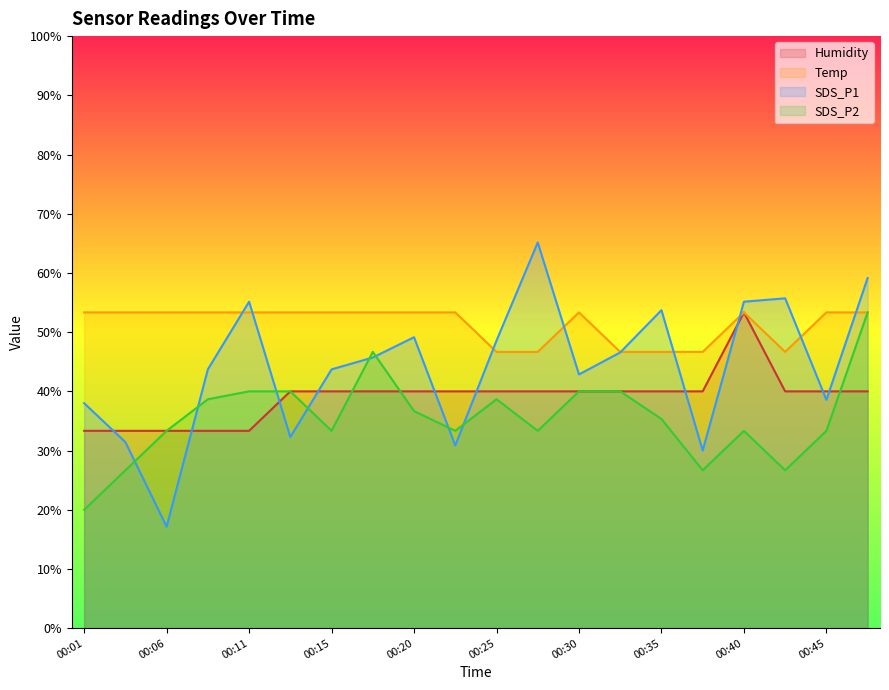

True or false: Humidity has more than 0 points higher than both neighbors.

True